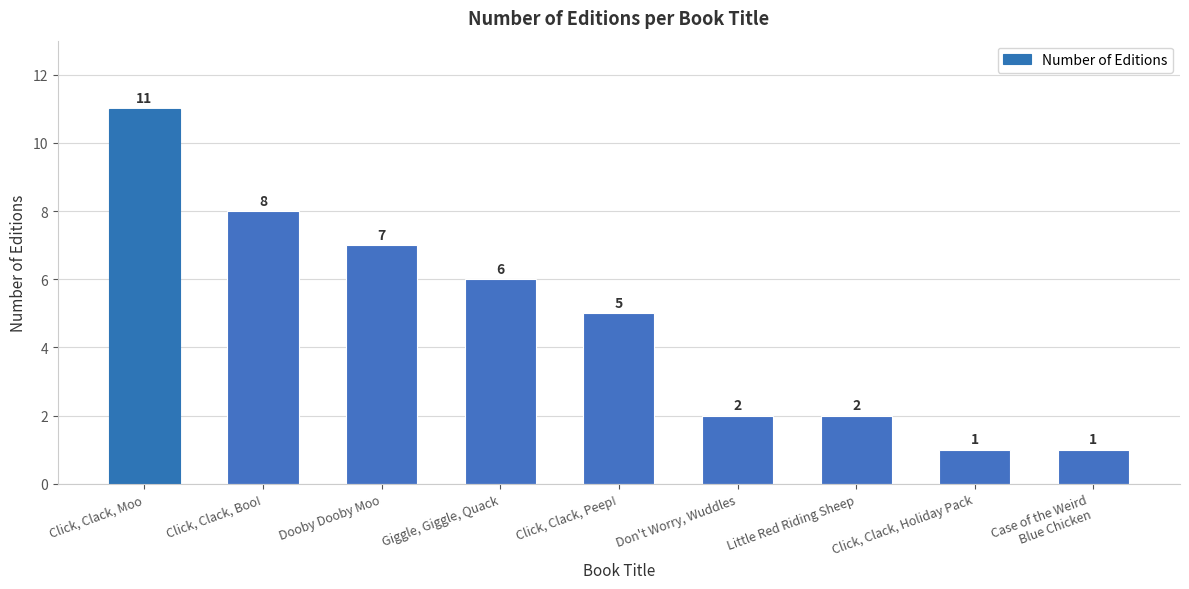

What is the label of the 1st bar from the left?

Click, Clack, Moo